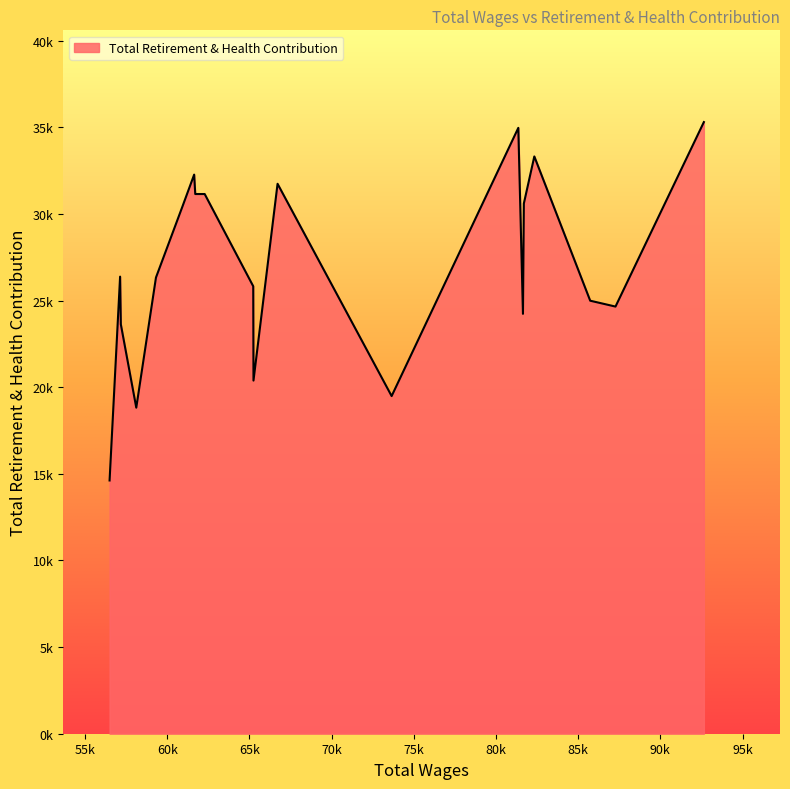

Does the chart display data point markers on the line(s)?

No